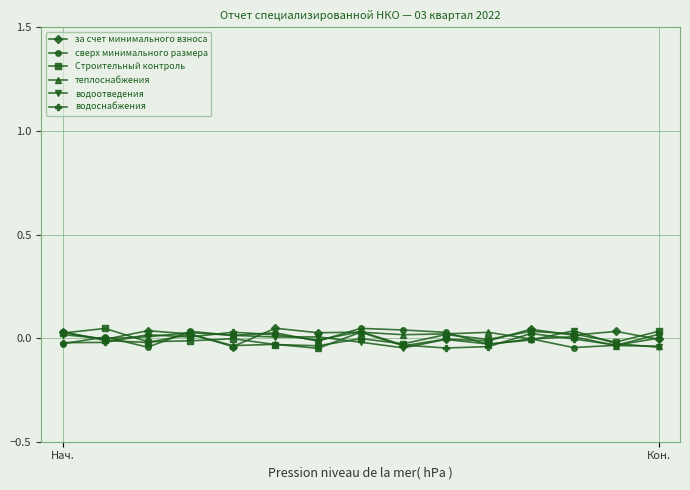

True or false: Строительный контроль has more than 2 points higher than both neighbors.

True